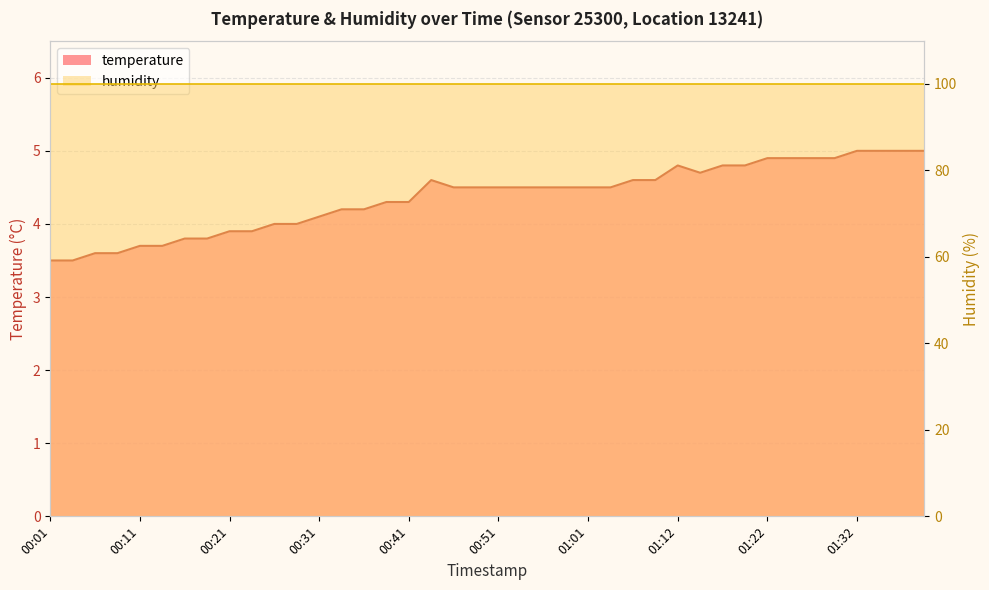

Rank the categories by value from highest to lowest.

01:32, 01:34, 01:37, 01:39, 01:22, 01:24, 01:27, 01:29, 01:12, 01:17, 01:19, 01:14, 00:44, 01:06, 01:09, 00:46, 00:49, 00:51, 00:54, 00:56, 00:59, 01:01, 01:04, 00:39, 00:41, 00:34, 00:36, 00:31, 00:26, 00:29, 00:21, 00:24, 00:16, 00:19, 00:11, 00:14, 00:06, 00:09, 00:01, 00:04